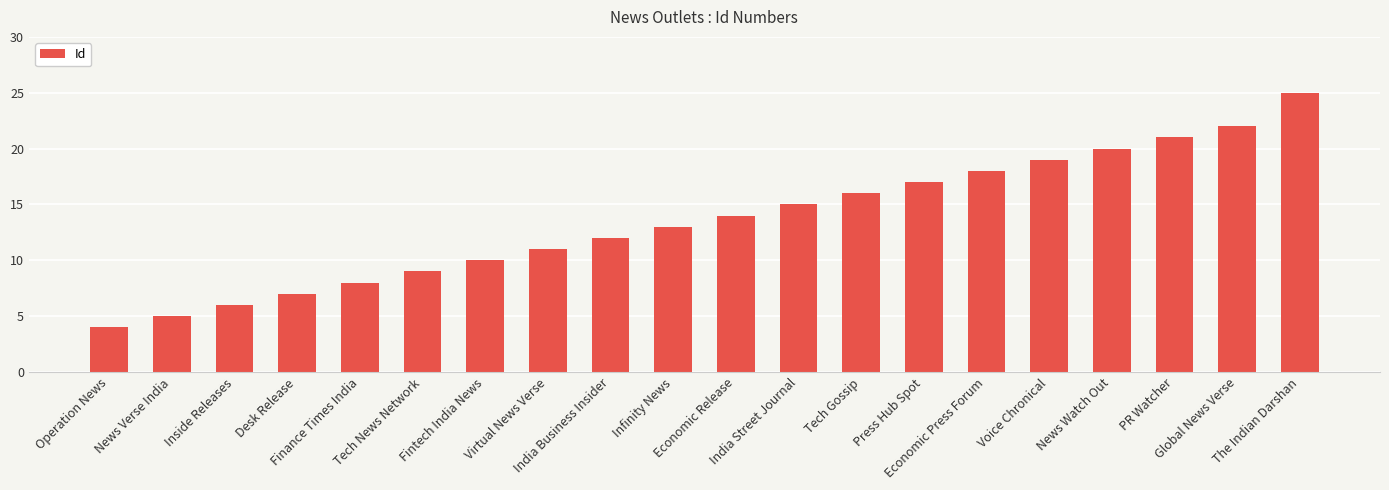

What is the difference between the maximum and minimum values?

21